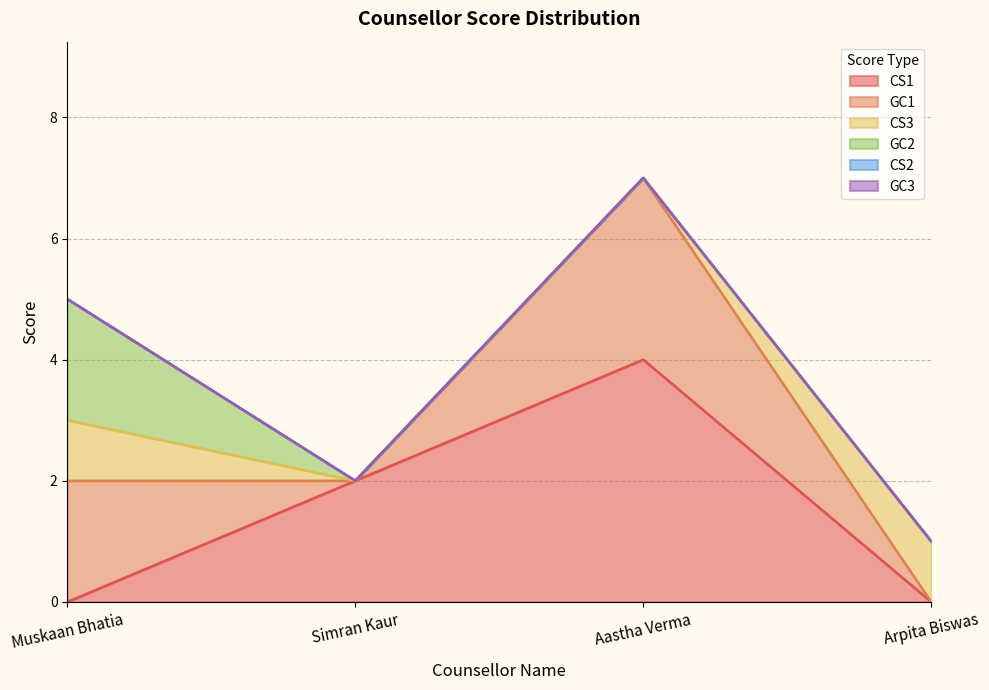

What position from the right is Arpita Biswas?

1